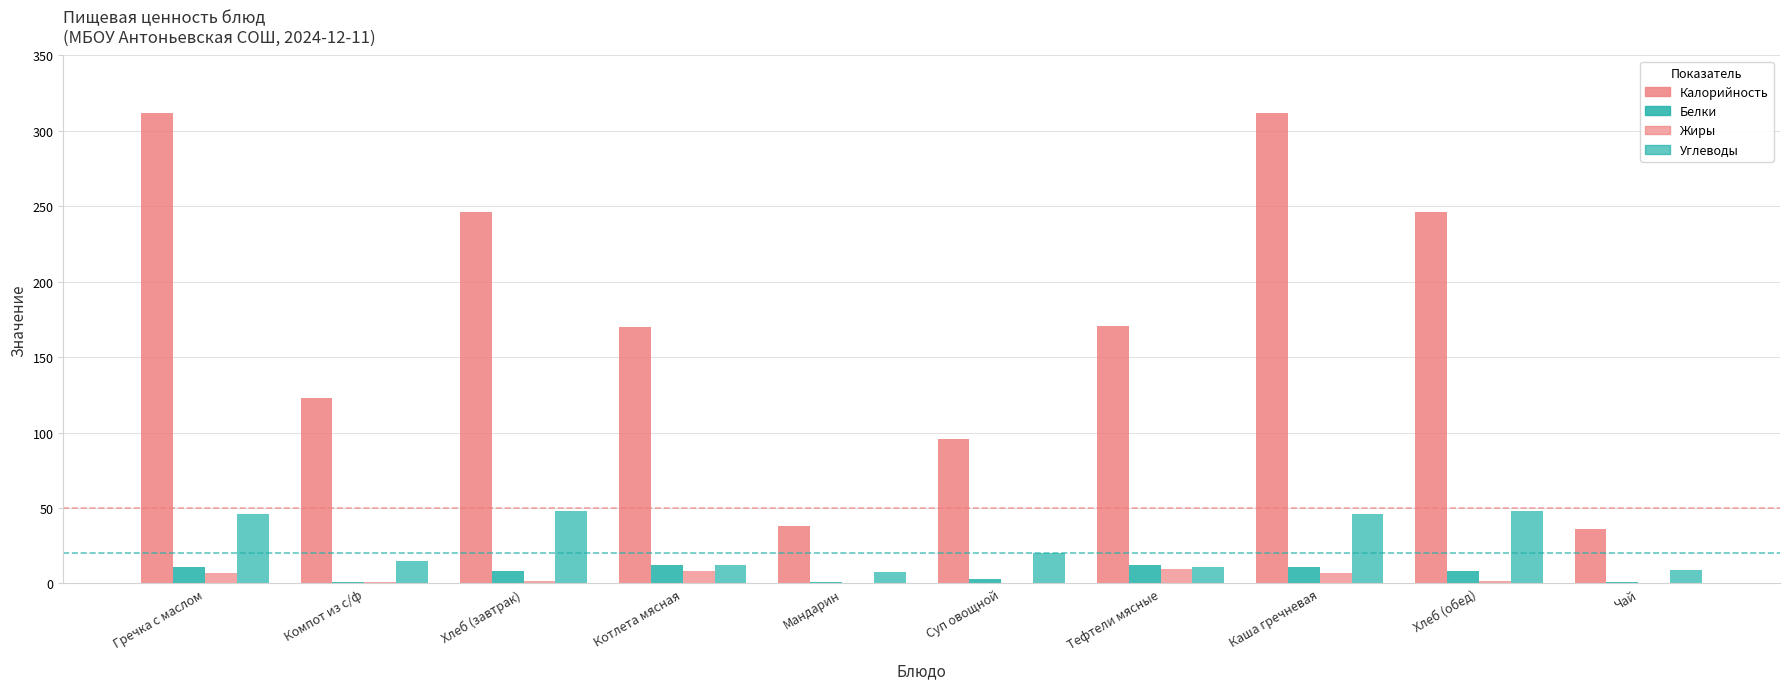

Are the bars horizontal?

No